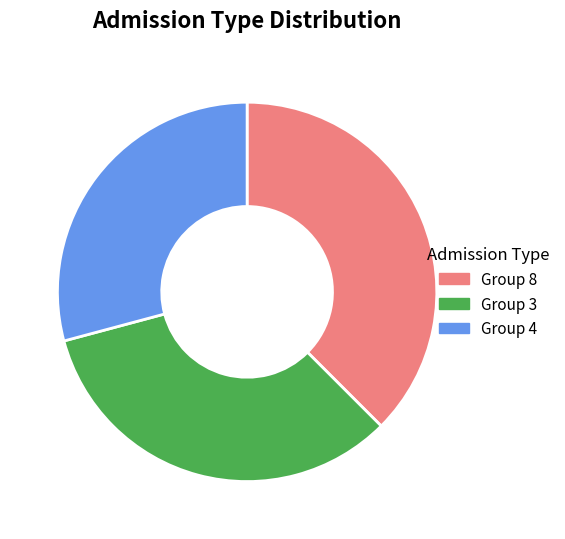

Is there any slice that represents more than half of the pie?

No